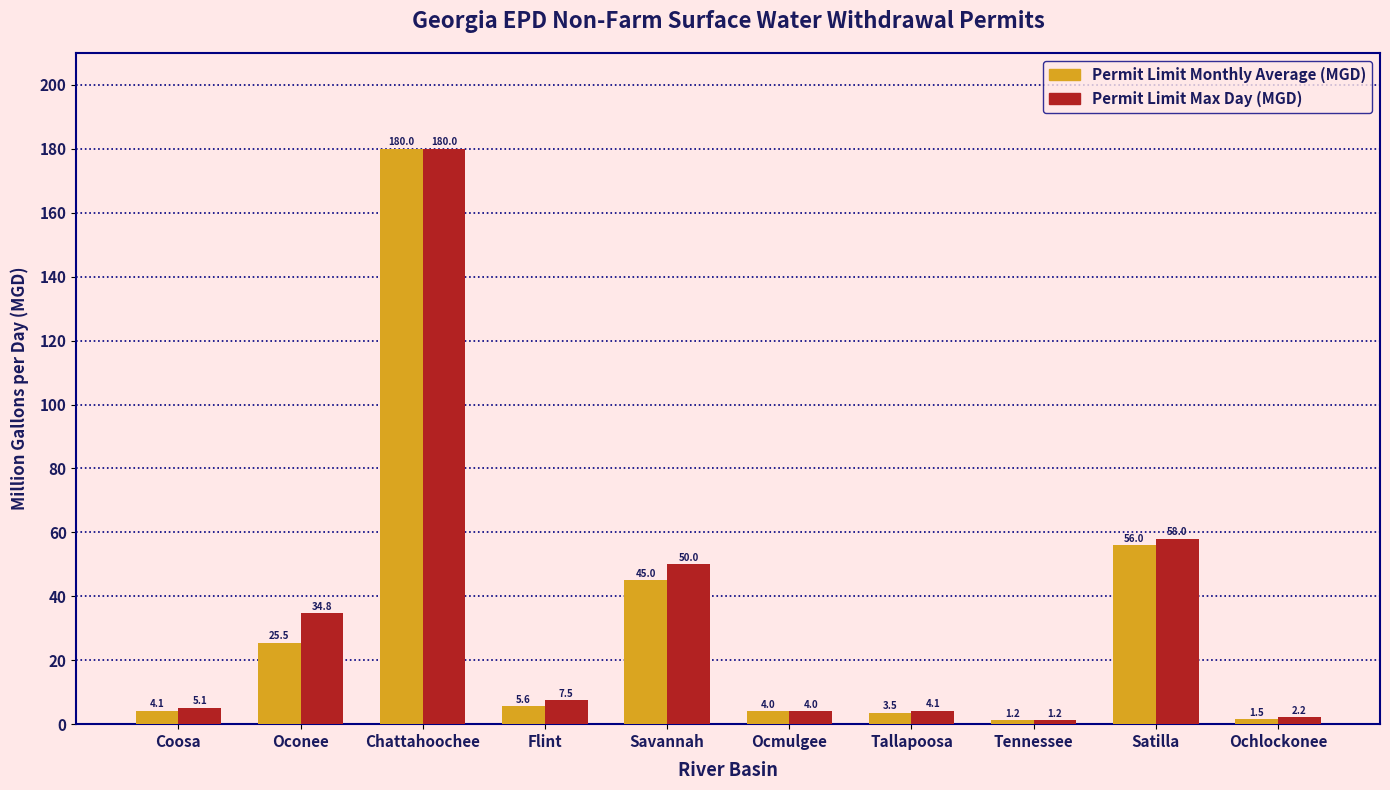

Rank the categories by Permit Limit Monthly Average (MGD) value from lowest to highest.

Tennessee, Ochlockonee, Tallapoosa, Ocmulgee, Coosa, Flint, Oconee, Savannah, Satilla, Chattahoochee